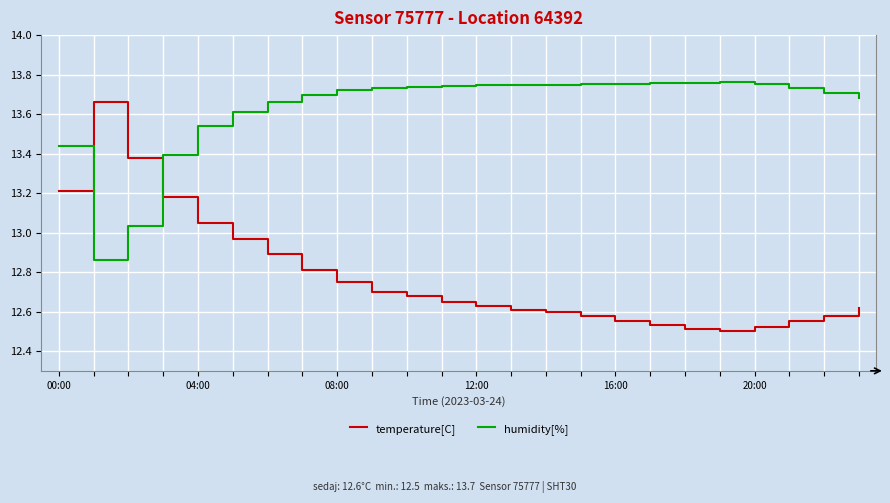

Which series has the largest total across all categories?

humidity[%]